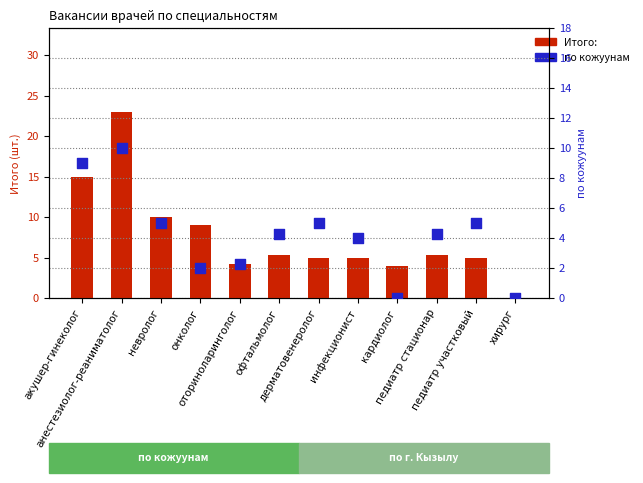

Which series has the largest total across all categories?

Итого: